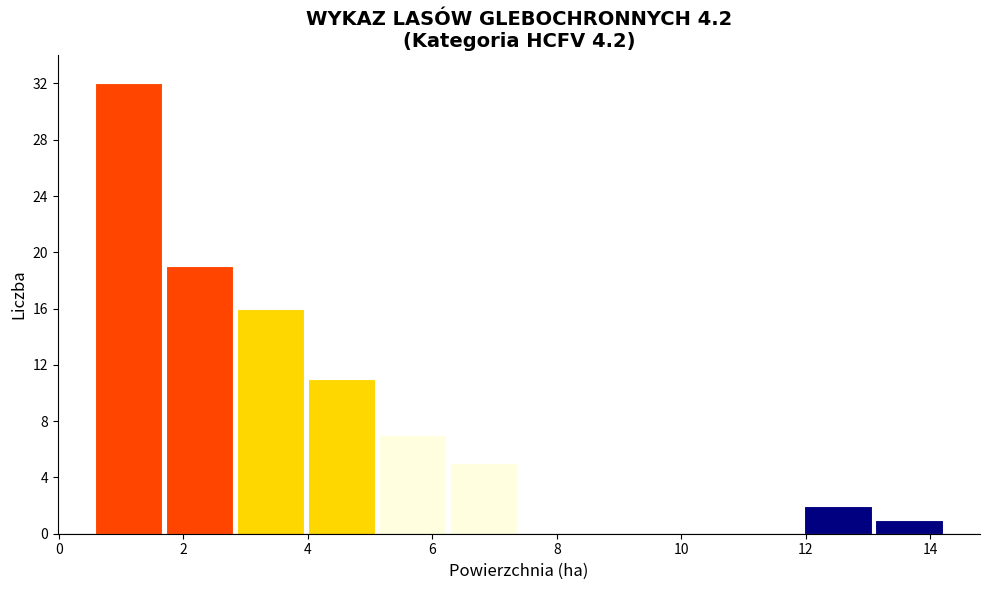

Which range on the x-axis has the tallest bar?

0.6 to 1.6